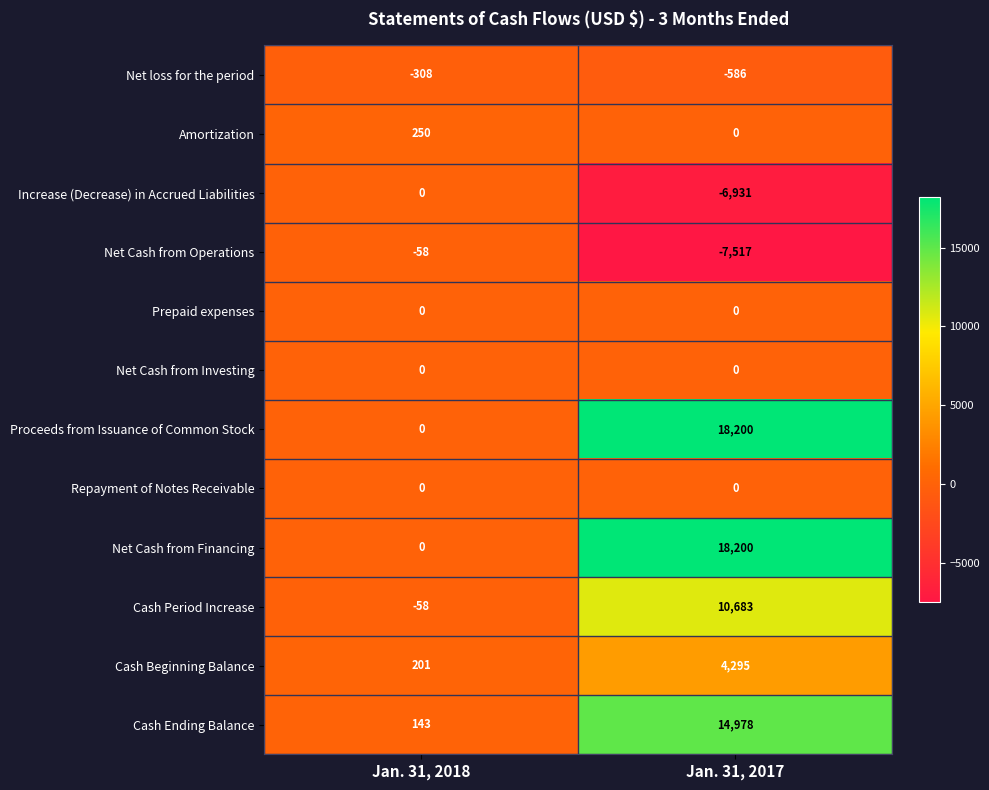

What is the total value across all series at Jan. 31, 2018?

170